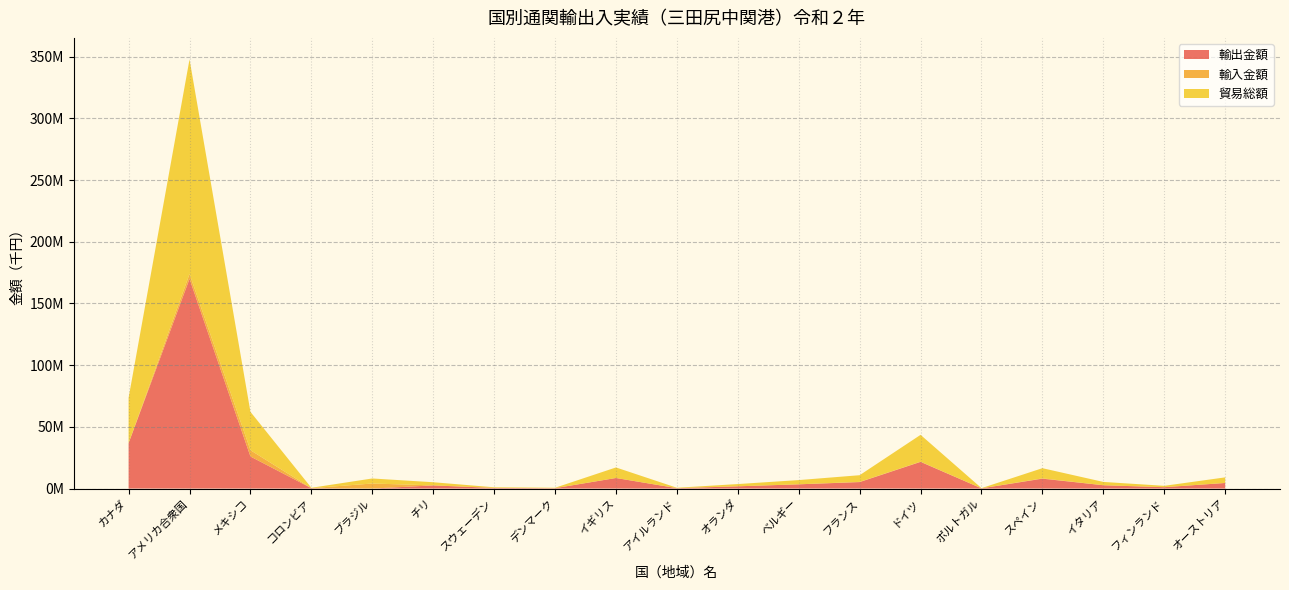

Reading right to left, list all the values displayed in this chart.

輸出金額: 4530151	1106760	2686220	8018350	171777	21625762	5240018	3431913	1819610	322932	8551387	321031	511619	2560755	0	309732	25962671	169938869	36782250
輸入金額: 0	0	0	233920	0	132617	167772	0	0	0	0	0	0	0	4083274	0	5116992	3939697	0
貿易総額: 4530151	1106760	2686220	8252270	171777	21758379	5407790	3431913	1819610	322932	8551387	321031	511619	2560755	4083274	309732	31079663	173878566	36782250